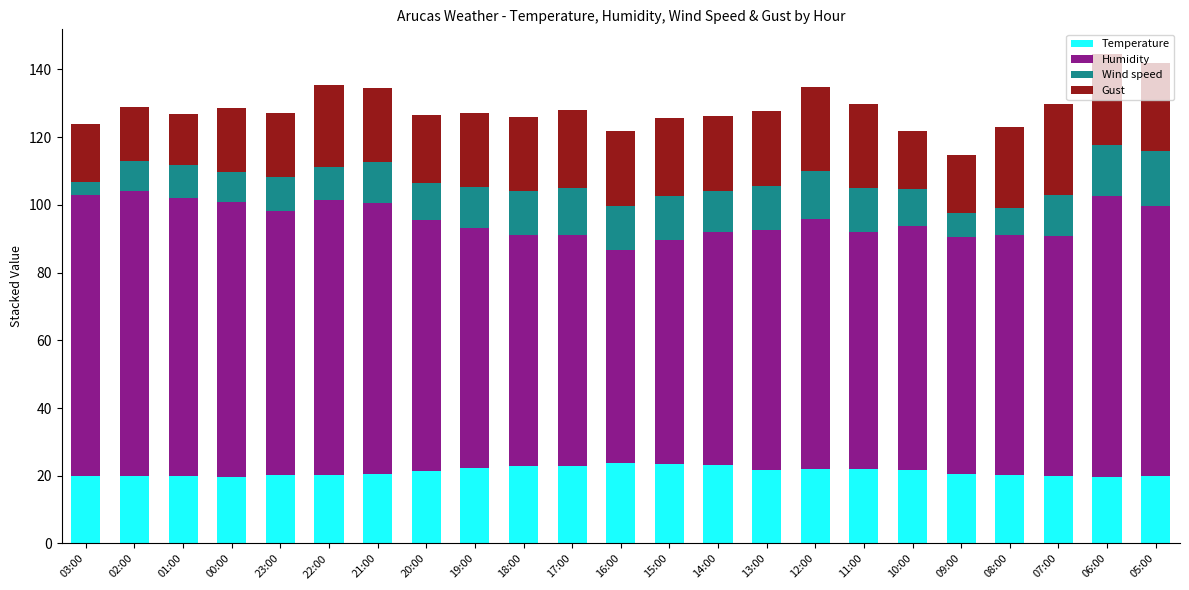

What is the difference between the second highest and minimum values in the Temperature series?

4.0